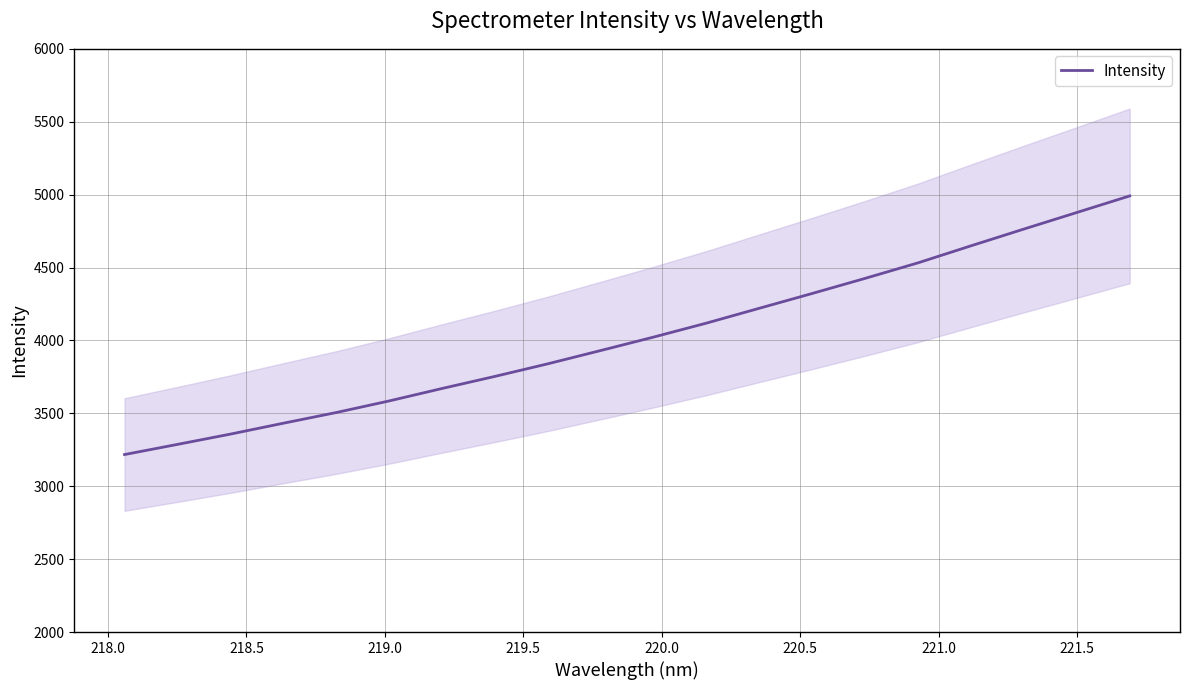

What is the highest value of the Intensity series?

4991.3